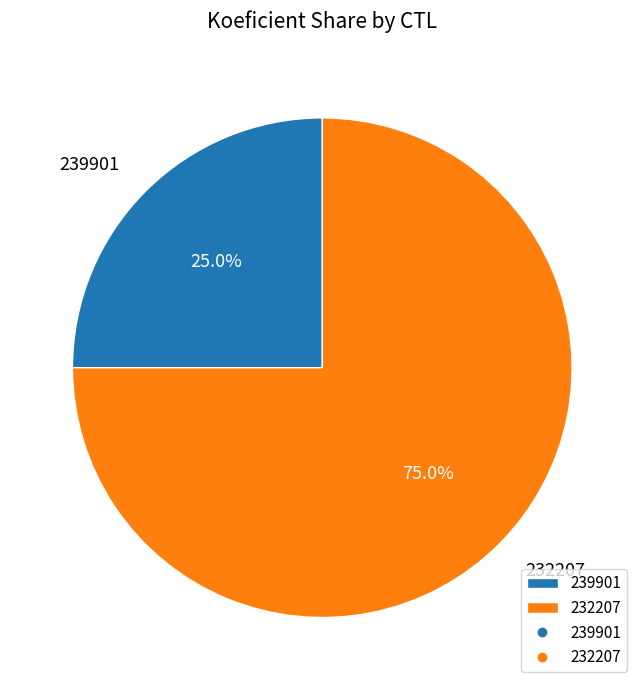

How many segments does this pie chart have?

2